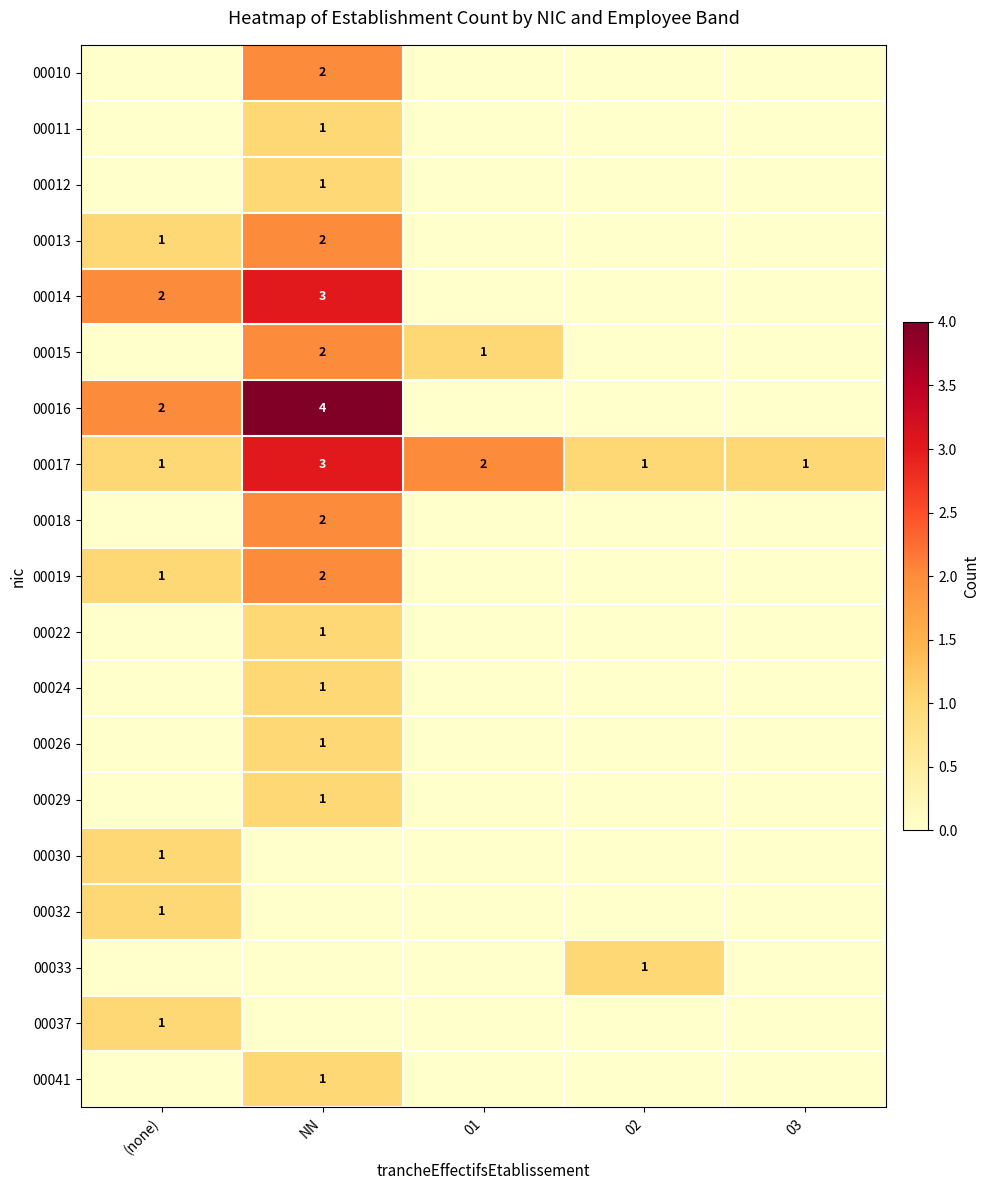

The 00012 series shows 1 at NN. True or false?

True